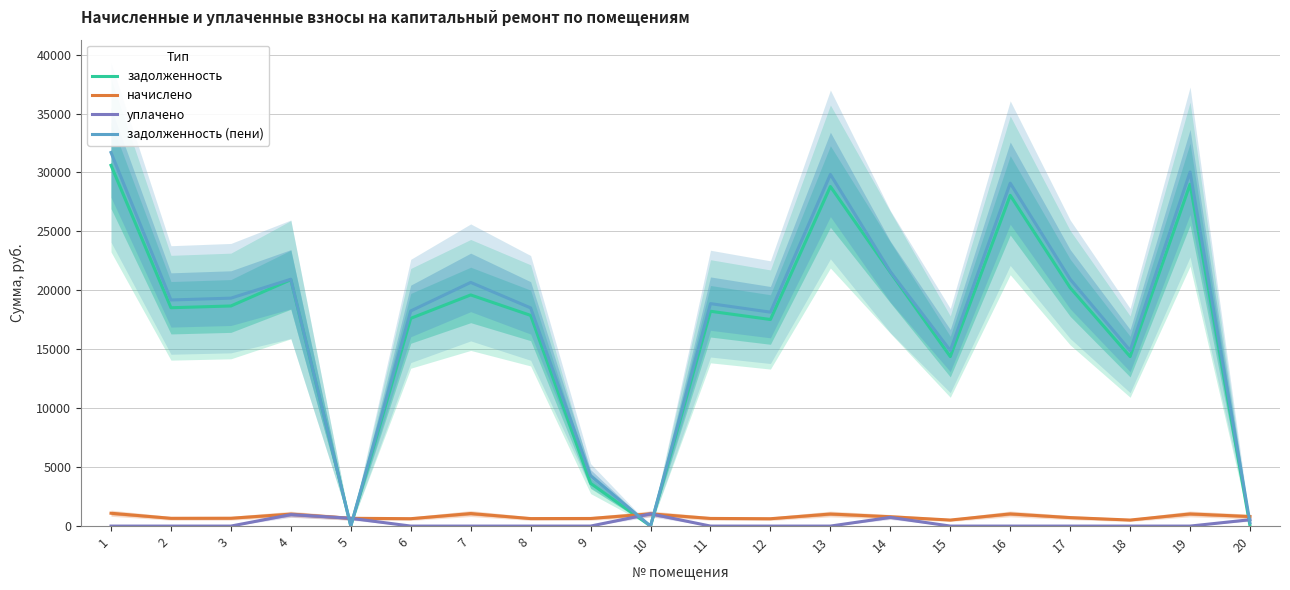

Reading left to right, extract all data points from this chart.

задолженность: 1=30608.3	2=18524.8	3=18674.6	4=20903.2	5=0.0	6=17626.0	7=19609.9	8=17875.6	9=3628.2	10=0.0	11=18225.2	12=17526.1	13=28810.9	14=21530.7	15=14380.3	16=28060.5	17=20222.5	18=14380.3	19=29010.5	20=0.0
начислено: 1=1088.7	2=658.9	3=664.2	4=1015.9	5=660.7	6=626.9	7=1063.8	8=635.8	9=644.7	10=1039.0	11=648.2	12=623.4	13=1024.7	14=792.1	15=511.5	16=1033.6	17=719.3	18=511.5	19=1031.8	20=809.9
уплачено: 1=0.0	2=0.0	3=0.0	4=975.0	5=660.4	6=0.0	7=0.0	8=0.0	9=0.0	10=1039.0	11=0.0	12=0.0	13=0.0	14=738.0	15=0.0	16=0.0	17=0.0	18=0.0	19=0.0	20=540.0
задолженность (пени): 1=31697.0	2=19183.7	3=19338.9	4=20944.1	5=0.0	6=18252.9	7=20673.7	8=18511.4	9=4272.9	10=0.0	11=18873.5	12=18149.5	13=29835.7	14=21584.8	15=14891.8	16=29094.1	17=20941.8	18=14891.8	19=30042.3	20=269.8